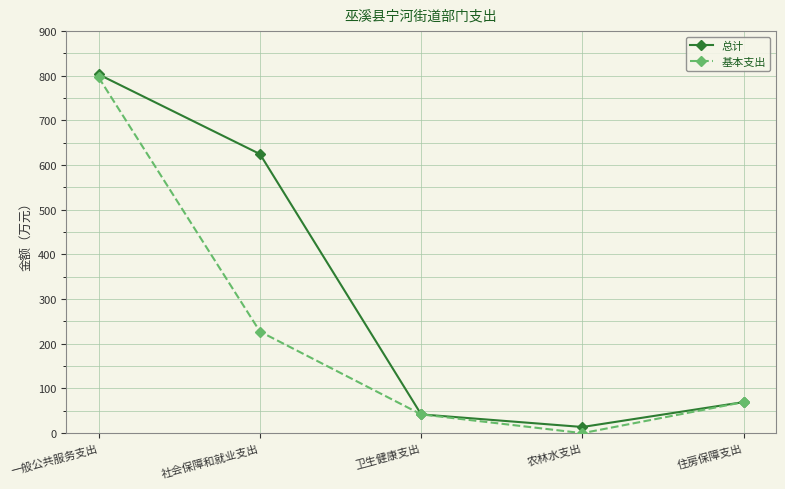

How many values in the 总计 series are below 69?

2